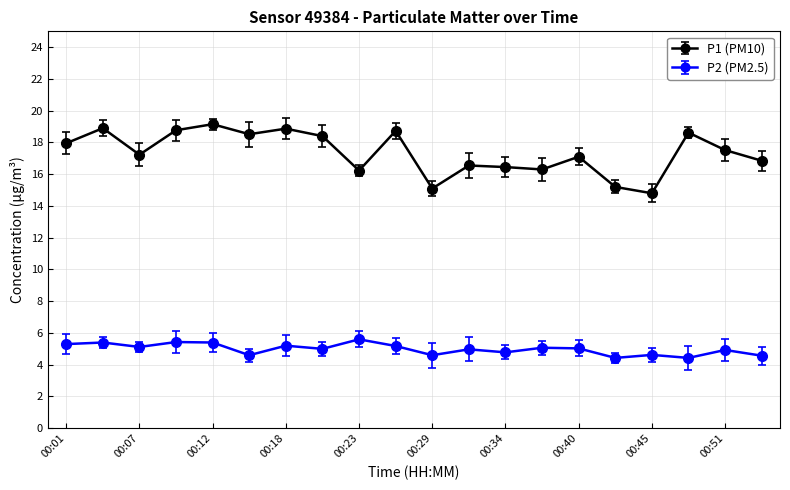

True or false: P1 (PM10) and P2 (PM2.5) intersect in this chart.

False